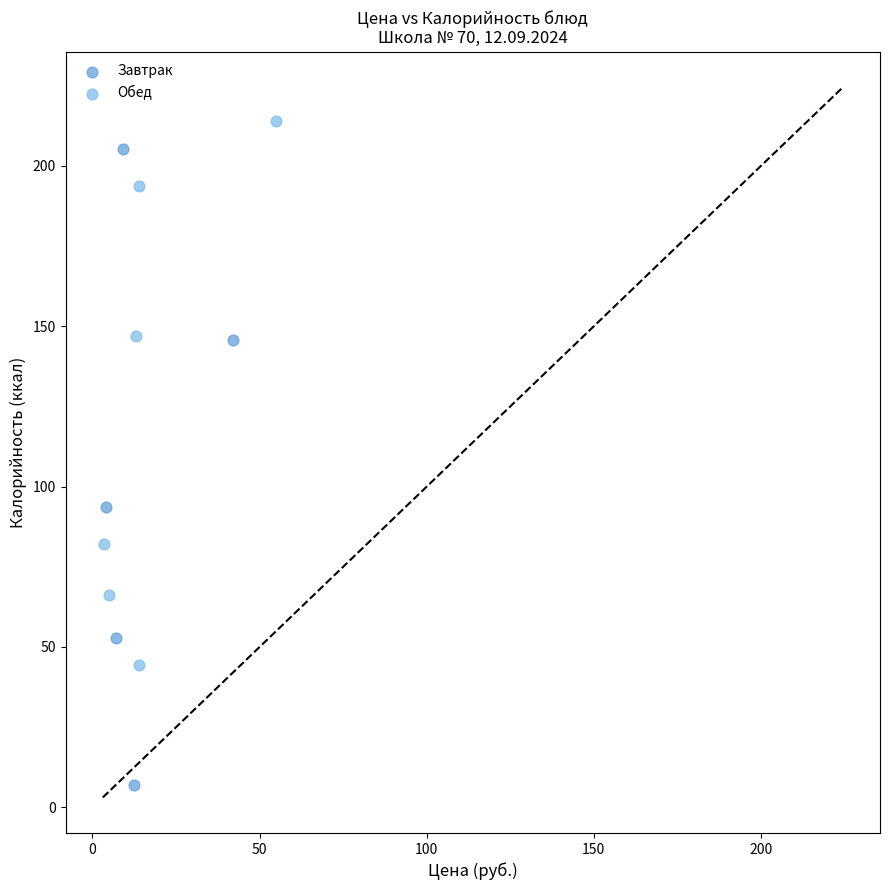

Which series has the largest Y range (max minus min)?

Завтрак